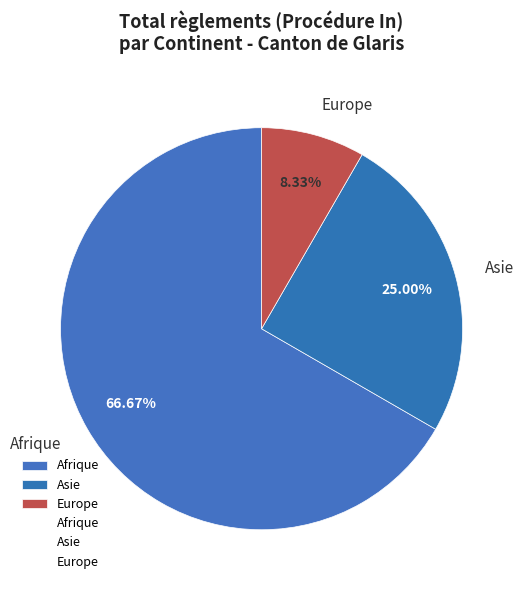

Approximately how many times larger is the value at Afrique compared to Asie?

2.7